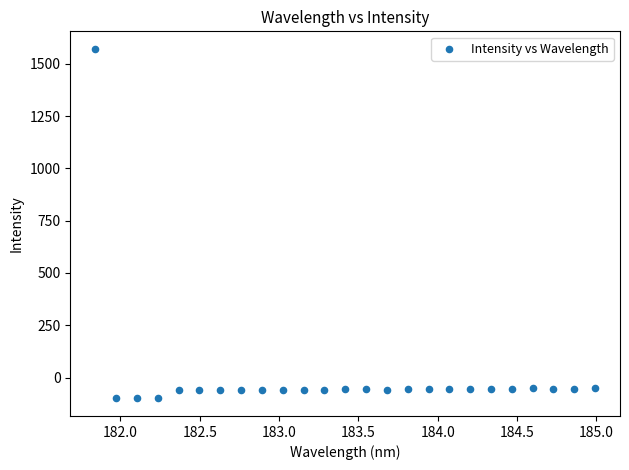

What is the range of Y values (max minus min)?

1671.1